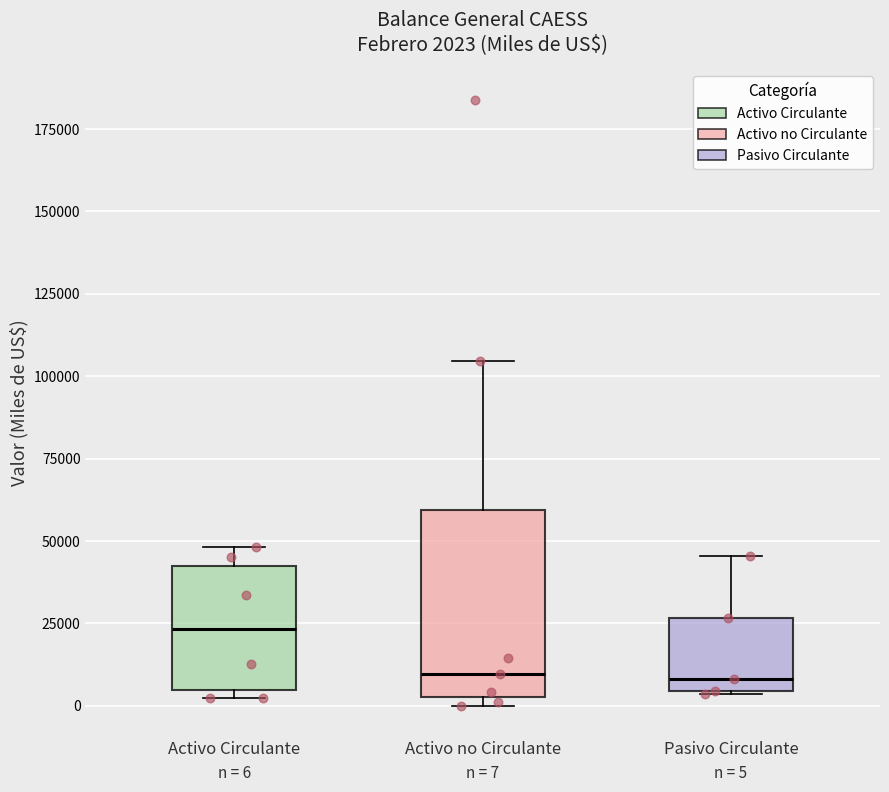

Which box is the tallest, from its lower edge to its upper edge?

Activo no Circulante